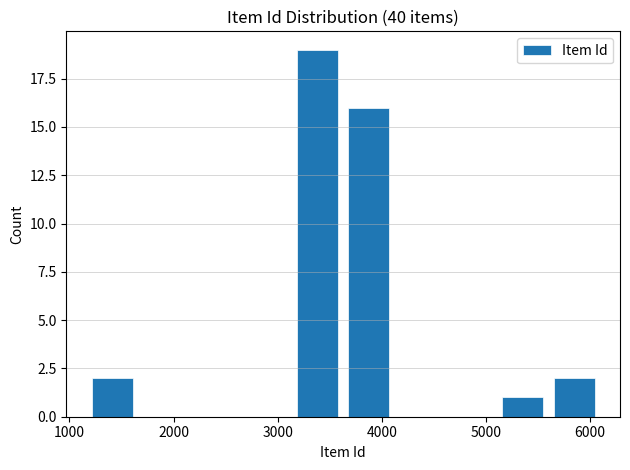

Reading left to right, transcribe this chart: for each bar, give the range it covers on the x-axis and its height. Neither the bar edges nor the heights are printed on the chart, so give them approximately, as read against the axes.

1200 to 1700: 2
1700 to 2100: 0
2100 to 2600: 0
2600 to 3100: 0
3100 to 3600: 19
3600 to 4100: 16
4100 to 4600: 0
4600 to 5100: 0
5100 to 5600: 1
5600 to 6100: 2